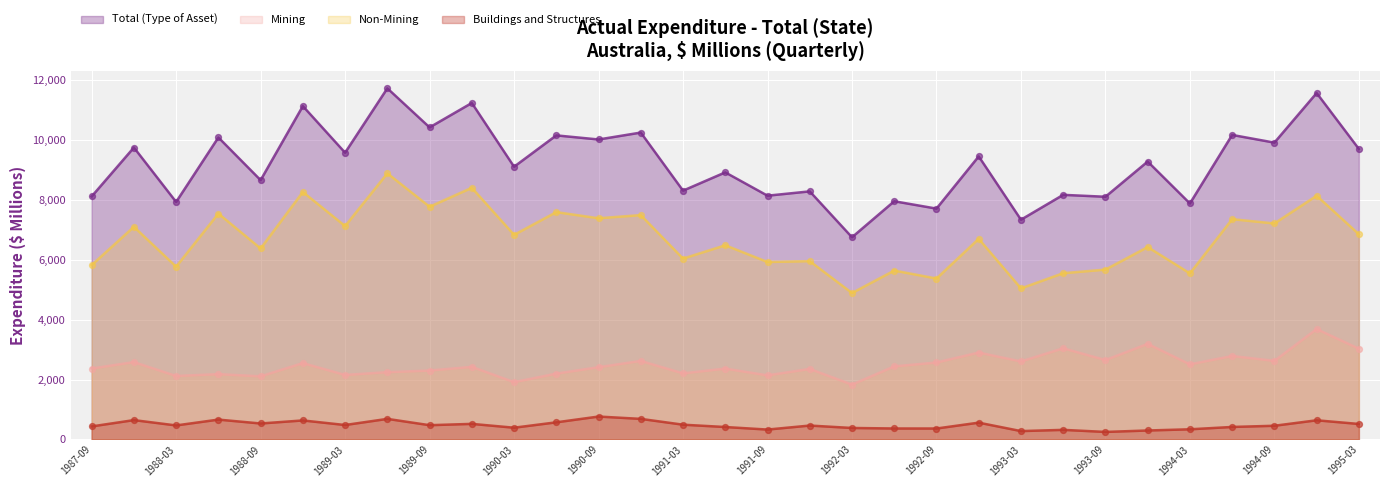

At which category is the sum across all series the highest?

1994-12-01